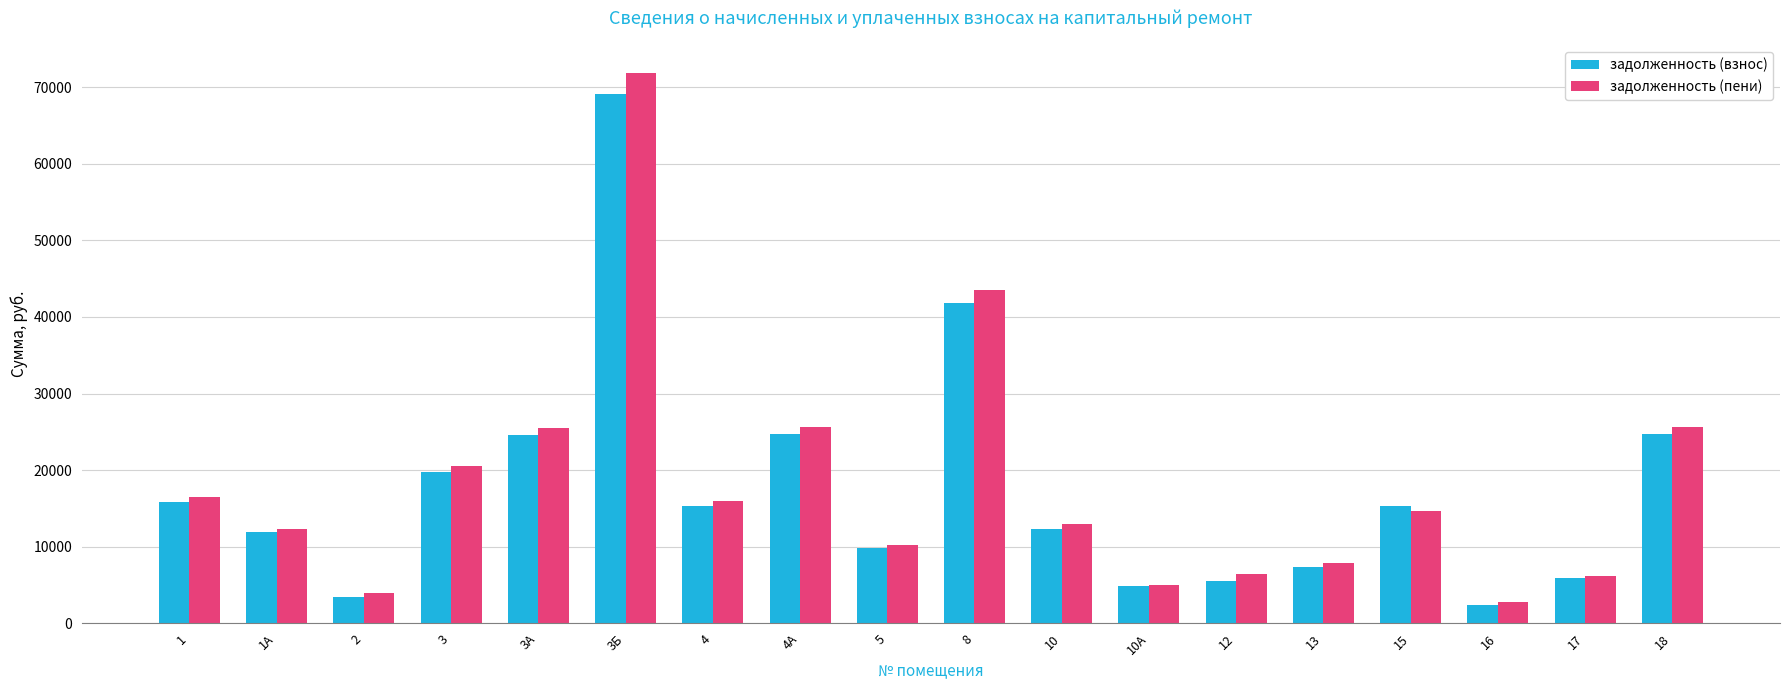

How many bars are there in each group?

2